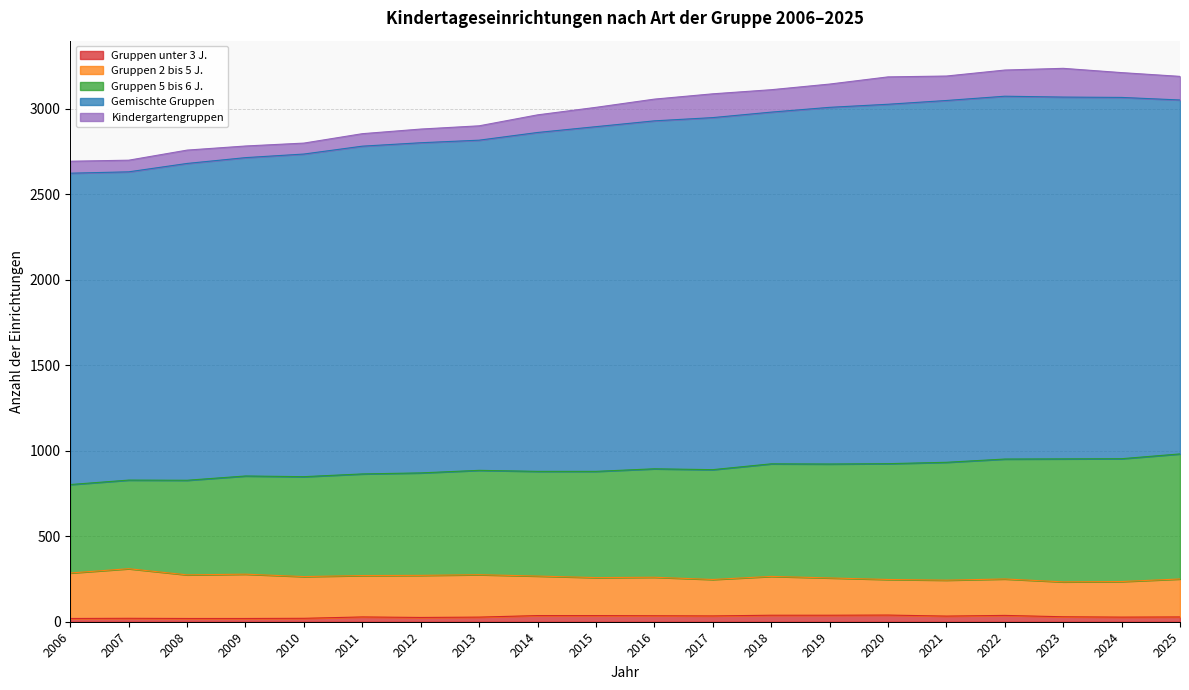

At which category is the sum across all series the highest?

2023